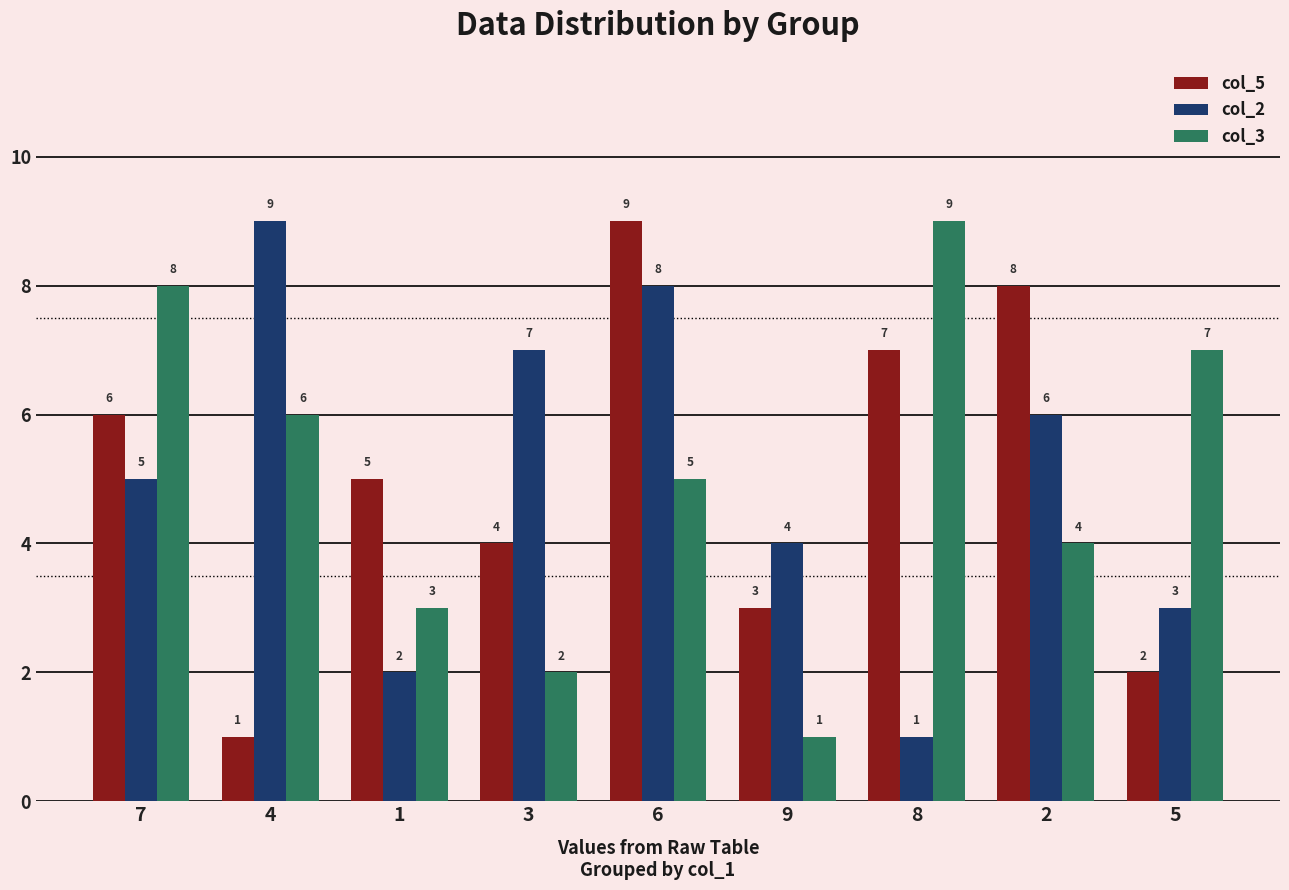

Between 7 and 3, which series saw the biggest shift?

col_3